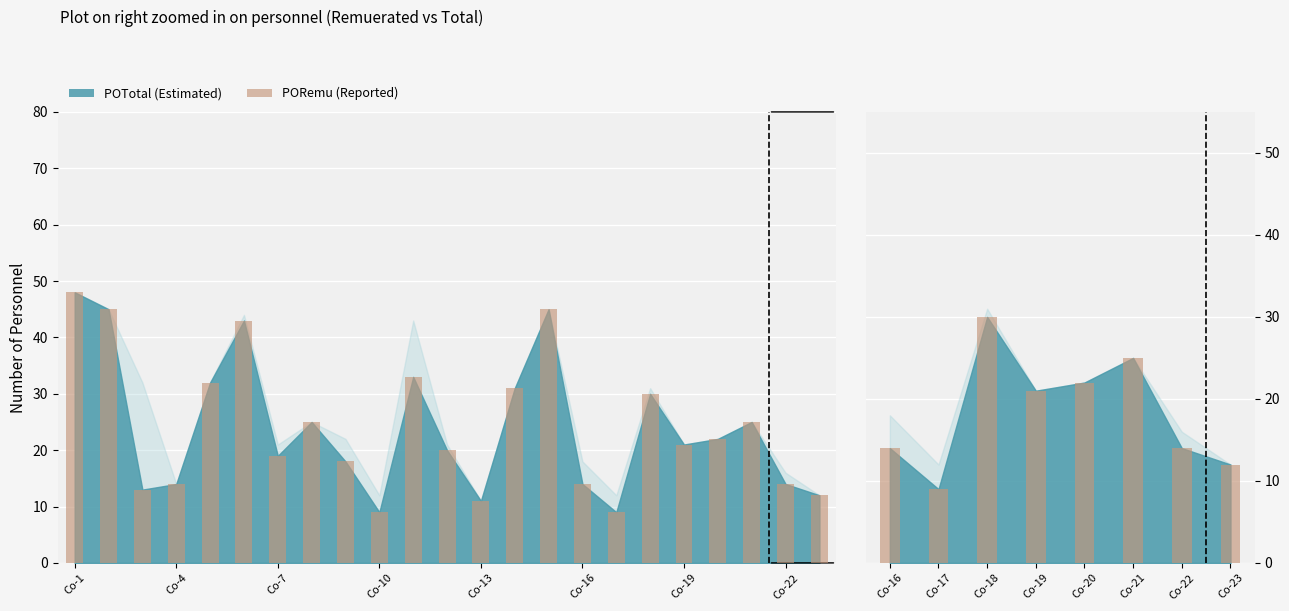

What is the difference between the second highest and minimum values?

16